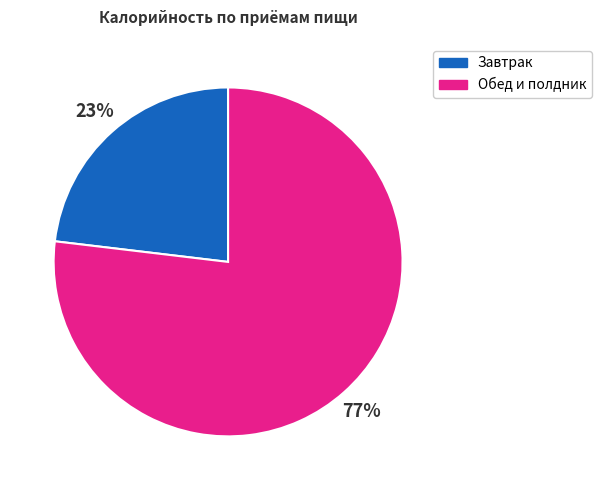

Does any single category account for the majority?

Yes